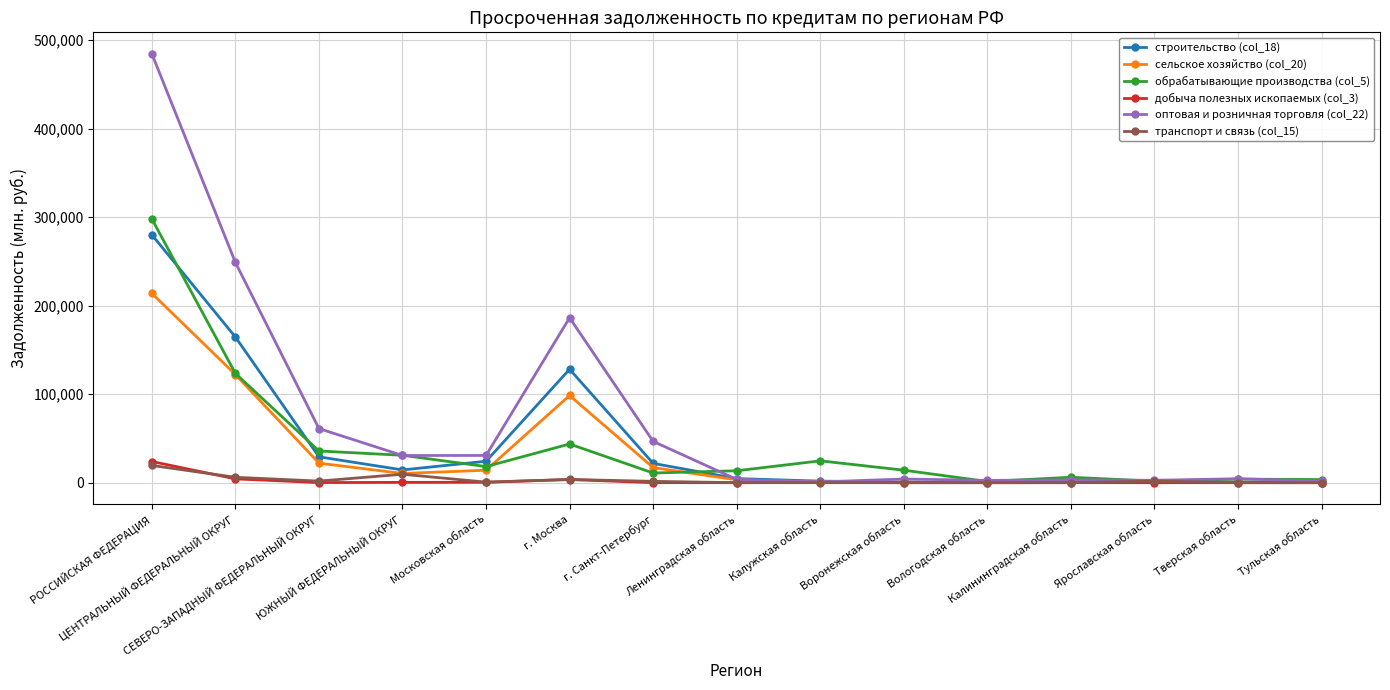

Which series has the largest total across all categories?

оптовая и розничная торговля (col_22)